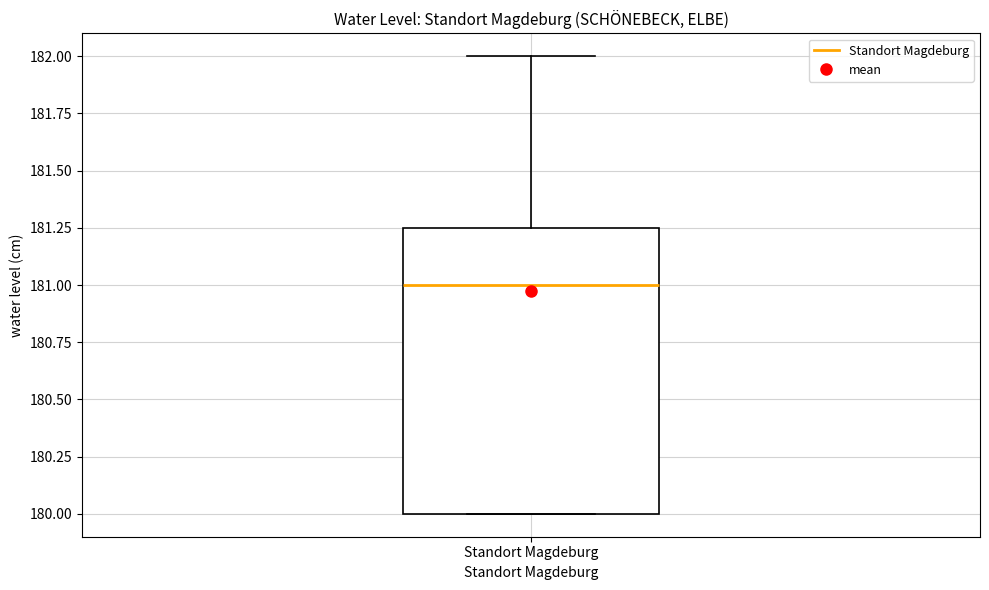

Where does the median line of the box for Standort Magdeburg sit on the y-axis? The values are not printed on the chart, so give them approximately, as read against the axis.

181.00